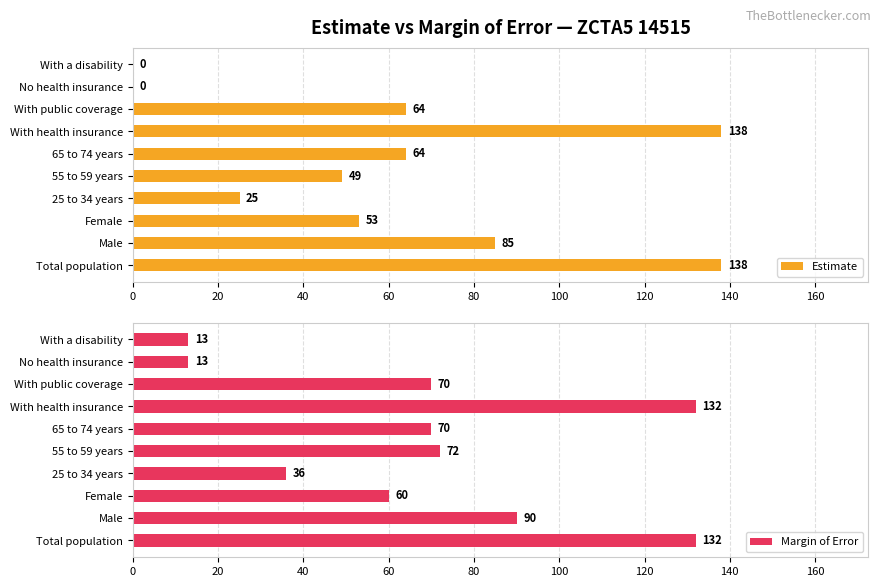

What value does the Margin of Error series have at With public coverage, to the nearest 10?

70